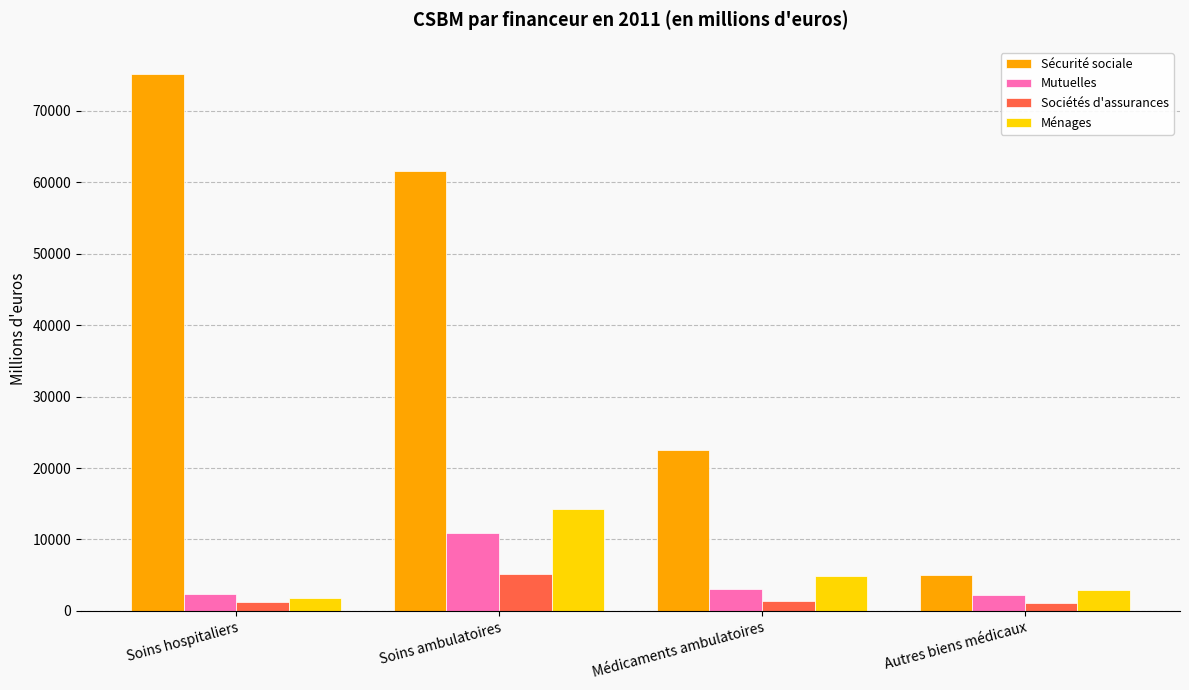

At which category is the sum across all series the highest?

Soins ambulatoires